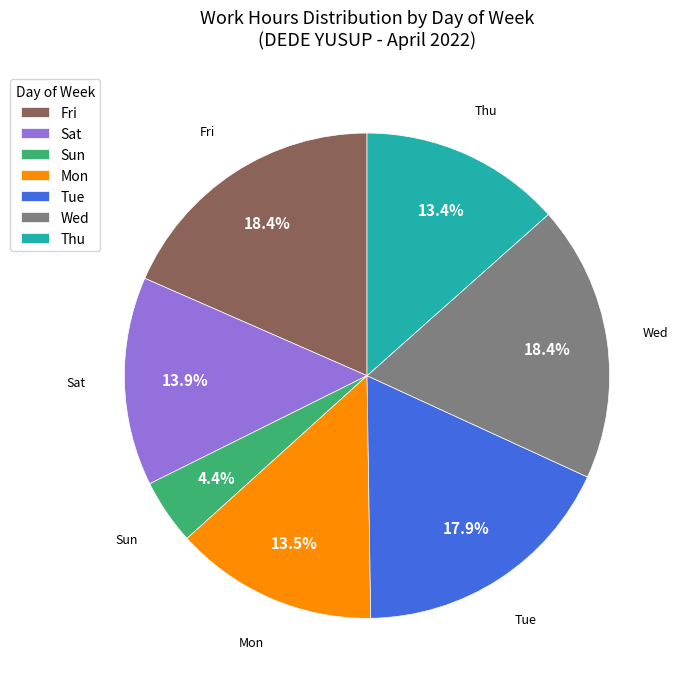

What is the smallest slice in the pie chart?

Sun